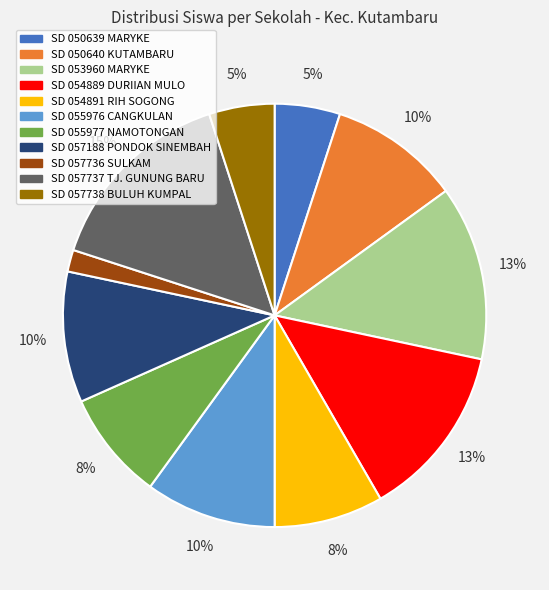

To the nearest percent, what is the difference between the largest and smallest slice percentages?

13%